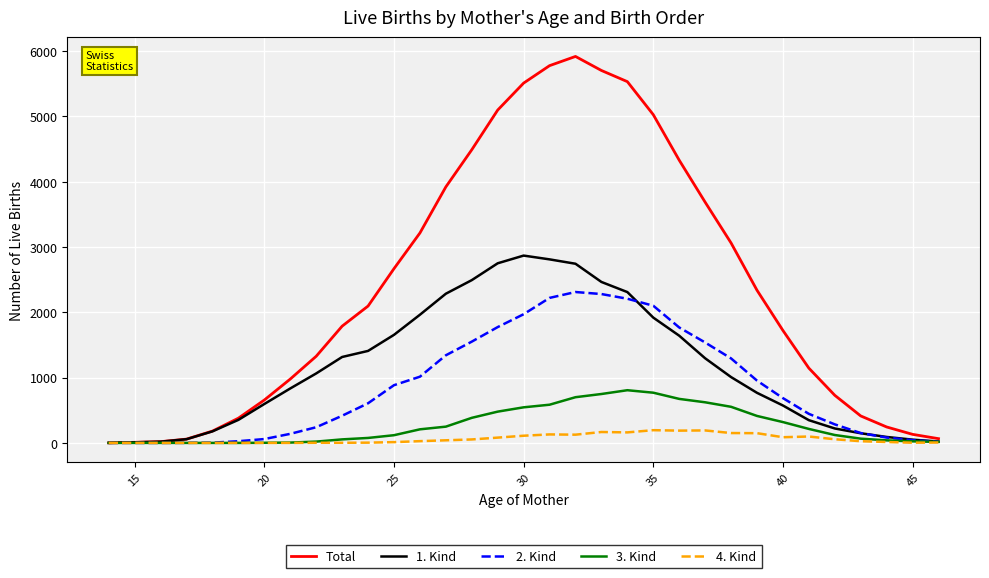

Which series has the largest total across all categories?

Total